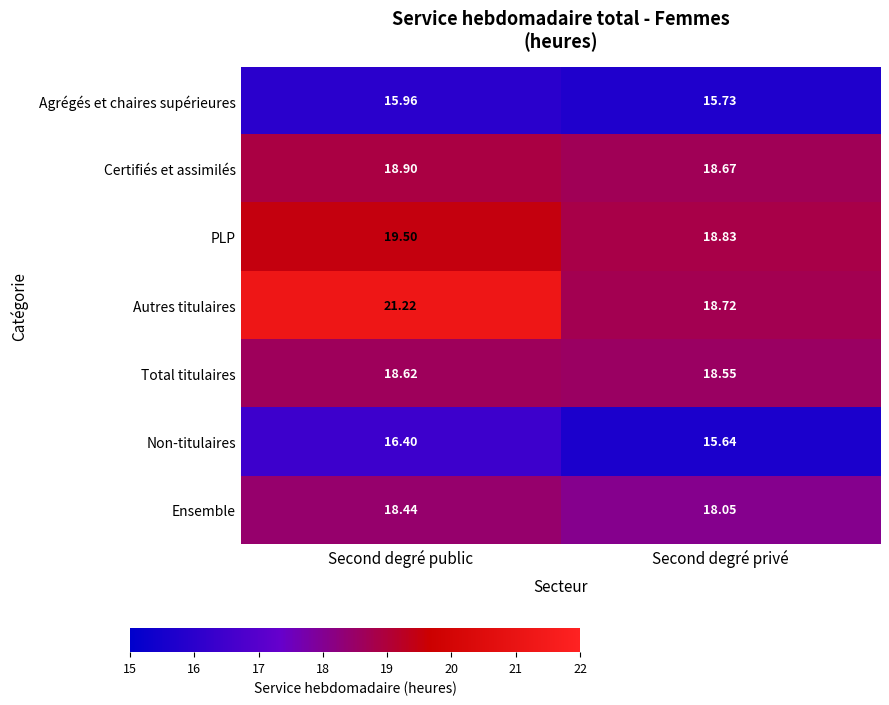

Which series has the largest range (max minus min)?

Autres titulaires